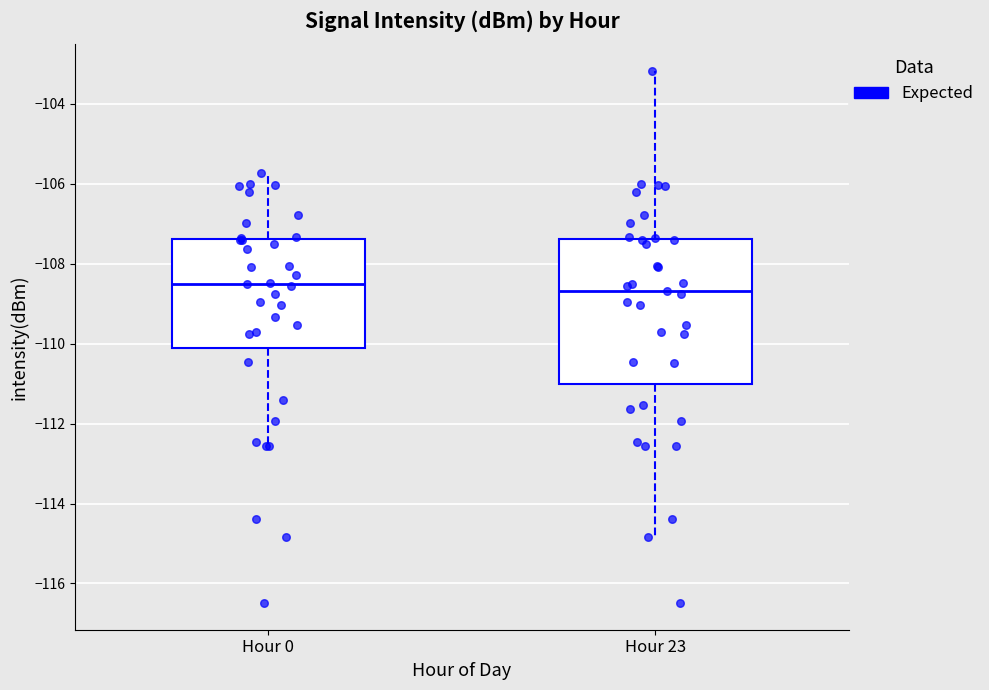

Reading left to right, read every box against the y-axis: the position of its median line, the range the box covers, and the ends of its whiskers. The values are not printed on the chart, so give them approximately, as read against the axis.

Hour 0: median -108.6, box -110.2 to -107.4, whiskers -112.6 to -105.8
Hour 23: median -108.6, box -111.0 to -107.4, whiskers -114.8 to -103.2